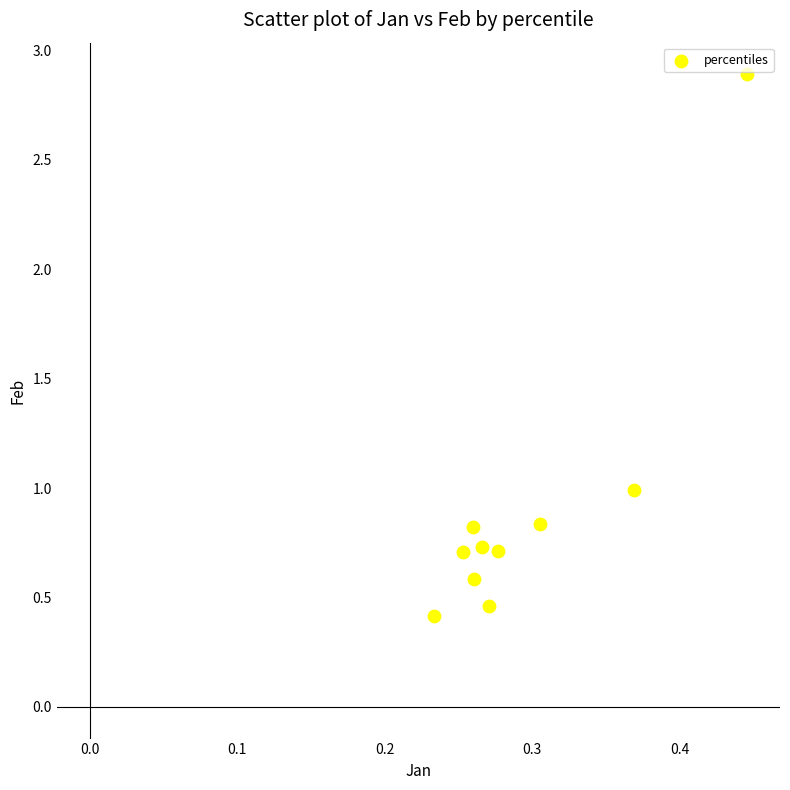

What is the range of Y values (max minus min)?

2.5